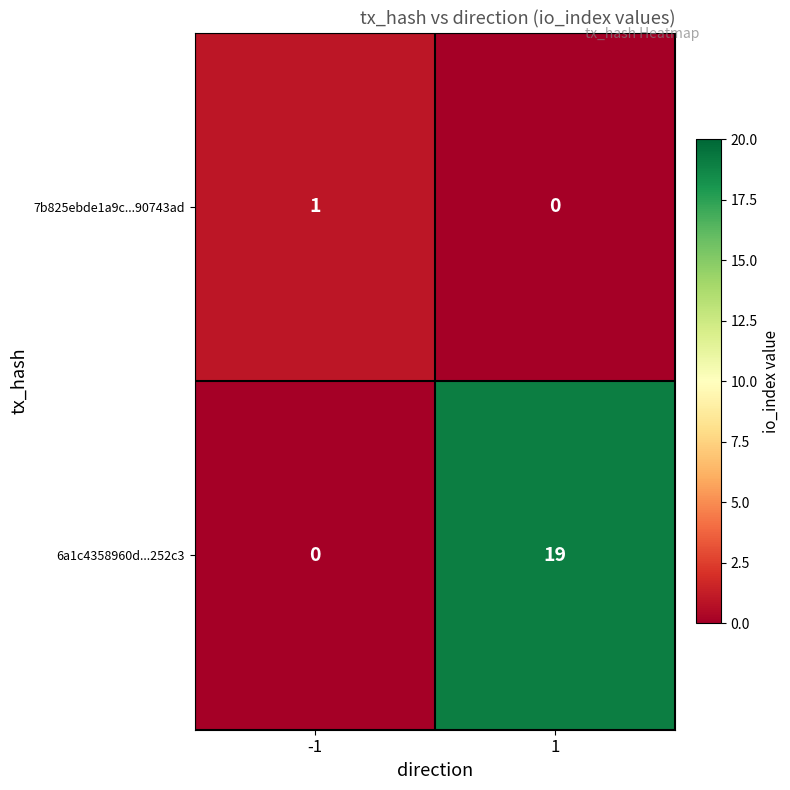

What is the sum of the 6a1c4358960d...252c3 values at 1 and -1?

19